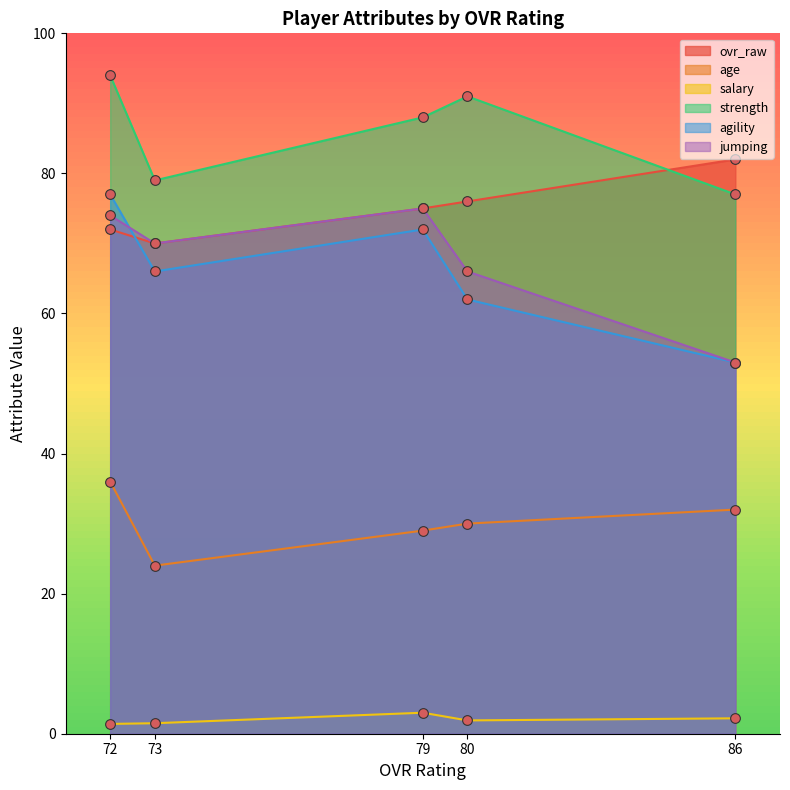

Which series has the widest spread of values?

agility